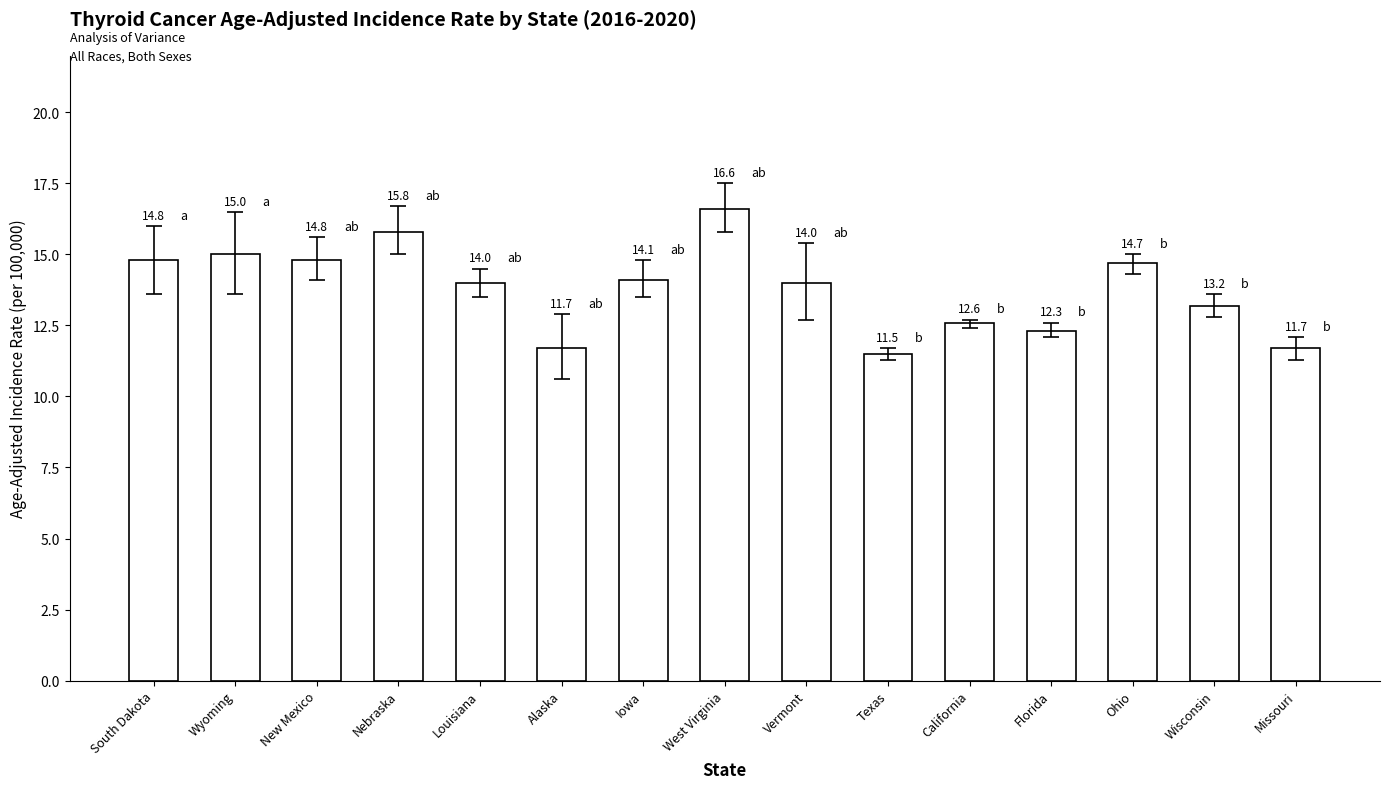

What is the change in value from Nebraska to Louisiana?

-1.8